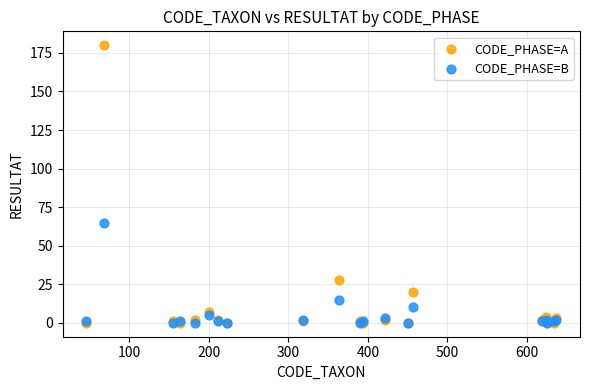

Which series contains the highest Y value?

CODE_PHASE=A